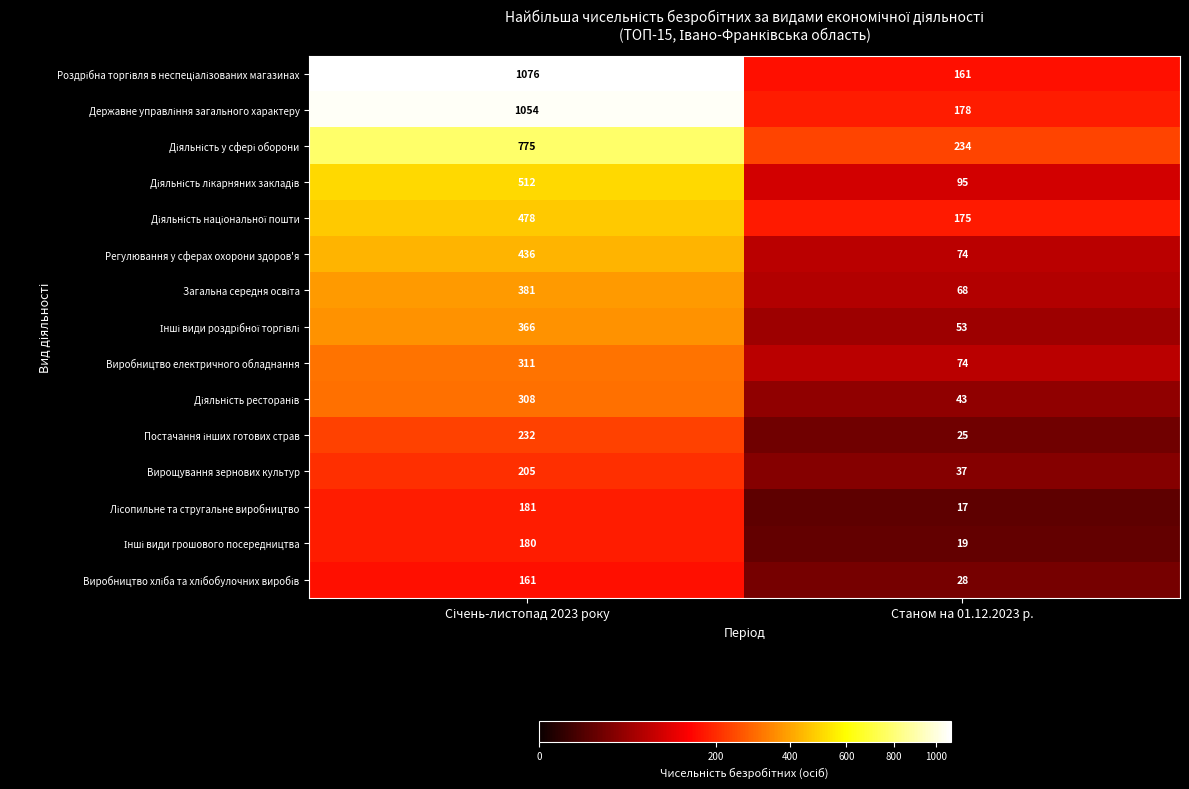

Which category has the lowest value in the Вирощування зернових культур series?

Станом на 01.12.2023 р.